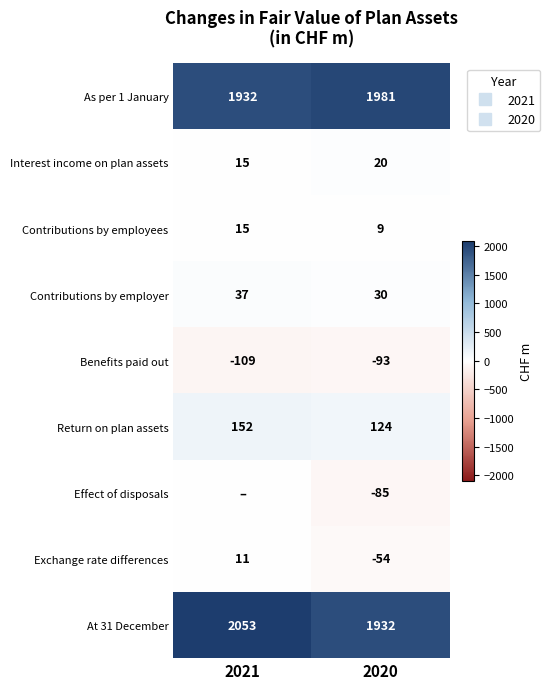

Which series has the largest total across all categories?

At 31 December